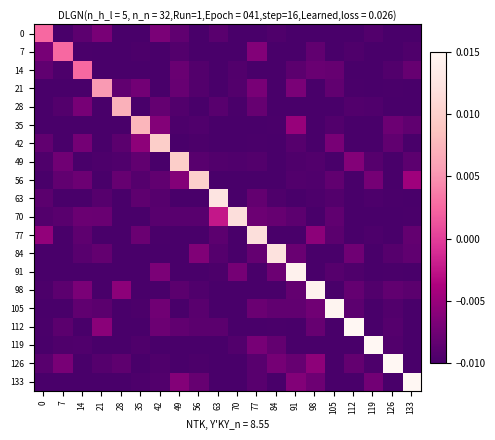

Reading right to left, extract all data points from this chart.

0: 133=-0.0	126=-0.0	119=-0.0	112=-0.0	105=-0.0	98=-0.0	91=-0.0	84=-0.0	77=-0.0	70=-0.0	63=-0.0	56=-0.0	49=-0.0	42=-0.0	35=-0.0	28=-0.0	21=-0.0	14=-0.0	7=-0.0	0=0.0
7: 133=-0.0	126=-0.0	119=-0.0	112=-0.0	105=-0.0	98=-0.0	91=-0.0	84=-0.0	77=-0.0	70=-0.0	63=-0.0	56=-0.0	49=-0.0	42=-0.0	35=-0.0	28=-0.0	21=-0.0	14=-0.0	7=0.0	0=-0.0
14: 133=-0.0	126=-0.0	119=-0.0	112=-0.0	105=-0.0	98=-0.0	91=-0.0	84=-0.0	77=-0.0	70=-0.0	63=-0.0	56=-0.0	49=-0.0	42=-0.0	35=-0.0	28=-0.0	21=-0.0	14=0.0	7=-0.0	0=-0.0
21: 133=-0.0	126=-0.0	119=-0.0	112=-0.0	105=-0.0	98=-0.0	91=-0.0	84=-0.0	77=-0.0	70=-0.0	63=-0.0	56=-0.0	49=-0.0	42=-0.0	35=-0.0	28=-0.0	21=0.0	14=-0.0	7=-0.0	0=-0.0
28: 133=-0.0	126=-0.0	119=-0.0	112=-0.0	105=-0.0	98=-0.0	91=-0.0	84=-0.0	77=-0.0	70=-0.0	63=-0.0	56=-0.0	49=-0.0	42=-0.0	35=-0.0	28=0.0	21=-0.0	14=-0.0	7=-0.0	0=-0.0
35: 133=-0.0	126=-0.0	119=-0.0	112=-0.0	105=-0.0	98=-0.0	91=-0.0	84=-0.0	77=-0.0	70=-0.0	63=-0.0	56=-0.0	49=-0.0	42=-0.0	35=0.0	28=-0.0	21=-0.0	14=-0.0	7=-0.0	0=-0.0
42: 133=-0.0	126=-0.0	119=-0.0	112=-0.0	105=-0.0	98=-0.0	91=-0.0	84=-0.0	77=-0.0	70=-0.0	63=-0.0	56=-0.0	49=-0.0	42=0.0	35=-0.0	28=-0.0	21=-0.0	14=-0.0	7=-0.0	0=-0.0
49: 133=-0.0	126=-0.0	119=-0.0	112=-0.0	105=-0.0	98=-0.0	91=-0.0	84=-0.0	77=-0.0	70=-0.0	63=-0.0	56=-0.0	49=0.0	42=-0.0	35=-0.0	28=-0.0	21=-0.0	14=-0.0	7=-0.0	0=-0.0
56: 133=-0.0	126=-0.0	119=-0.0	112=-0.0	105=-0.0	98=-0.0	91=-0.0	84=-0.0	77=-0.0	70=-0.0	63=-0.0	56=0.0	49=-0.0	42=-0.0	35=-0.0	28=-0.0	21=-0.0	14=-0.0	7=-0.0	0=-0.0
63: 133=-0.0	126=-0.0	119=-0.0	112=-0.0	105=-0.0	98=-0.0	91=-0.0	84=-0.0	77=-0.0	70=-0.0	63=0.0	56=-0.0	49=-0.0	42=-0.0	35=-0.0	28=-0.0	21=-0.0	14=-0.0	7=-0.0	0=-0.0
70: 133=-0.0	126=-0.0	119=-0.0	112=-0.0	105=-0.0	98=-0.0	91=-0.0	84=-0.0	77=-0.0	70=0.0	63=-0.0	56=-0.0	49=-0.0	42=-0.0	35=-0.0	28=-0.0	21=-0.0	14=-0.0	7=-0.0	0=-0.0
77: 133=-0.0	126=-0.0	119=-0.0	112=-0.0	105=-0.0	98=-0.0	91=-0.0	84=-0.0	77=0.0	70=-0.0	63=-0.0	56=-0.0	49=-0.0	42=-0.0	35=-0.0	28=-0.0	21=-0.0	14=-0.0	7=-0.0	0=-0.0
84: 133=-0.0	126=-0.0	119=-0.0	112=-0.0	105=-0.0	98=-0.0	91=-0.0	84=0.0	77=-0.0	70=-0.0	63=-0.0	56=-0.0	49=-0.0	42=-0.0	35=-0.0	28=-0.0	21=-0.0	14=-0.0	7=-0.0	0=-0.0
91: 133=-0.0	126=-0.0	119=-0.0	112=-0.0	105=-0.0	98=-0.0	91=0.0	84=-0.0	77=-0.0	70=-0.0	63=-0.0	56=-0.0	49=-0.0	42=-0.0	35=-0.0	28=-0.0	21=-0.0	14=-0.0	7=-0.0	0=-0.0
98: 133=-0.0	126=-0.0	119=-0.0	112=-0.0	105=-0.0	98=0.0	91=-0.0	84=-0.0	77=-0.0	70=-0.0	63=-0.0	56=-0.0	49=-0.0	42=-0.0	35=-0.0	28=-0.0	21=-0.0	14=-0.0	7=-0.0	0=-0.0
105: 133=-0.0	126=-0.0	119=-0.0	112=-0.0	105=0.0	98=-0.0	91=-0.0	84=-0.0	77=-0.0	70=-0.0	63=-0.0	56=-0.0	49=-0.0	42=-0.0	35=-0.0	28=-0.0	21=-0.0	14=-0.0	7=-0.0	0=-0.0
112: 133=-0.0	126=-0.0	119=-0.0	112=0.0	105=-0.0	98=-0.0	91=-0.0	84=-0.0	77=-0.0	70=-0.0	63=-0.0	56=-0.0	49=-0.0	42=-0.0	35=-0.0	28=-0.0	21=-0.0	14=-0.0	7=-0.0	0=-0.0
119: 133=-0.0	126=-0.0	119=0.0	112=-0.0	105=-0.0	98=-0.0	91=-0.0	84=-0.0	77=-0.0	70=-0.0	63=-0.0	56=-0.0	49=-0.0	42=-0.0	35=-0.0	28=-0.0	21=-0.0	14=-0.0	7=-0.0	0=-0.0
126: 133=-0.0	126=0.0	119=-0.0	112=-0.0	105=-0.0	98=-0.0	91=-0.0	84=-0.0	77=-0.0	70=-0.0	63=-0.0	56=-0.0	49=-0.0	42=-0.0	35=-0.0	28=-0.0	21=-0.0	14=-0.0	7=-0.0	0=-0.0
133: 133=0.0	126=-0.0	119=-0.0	112=-0.0	105=-0.0	98=-0.0	91=-0.0	84=-0.0	77=-0.0	70=-0.0	63=-0.0	56=-0.0	49=-0.0	42=-0.0	35=-0.0	28=-0.0	21=-0.0	14=-0.0	7=-0.0	0=-0.0